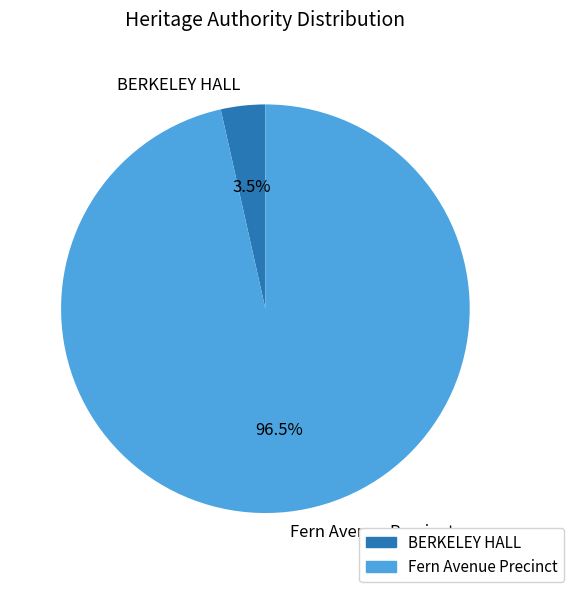

What is the smallest slice in the pie chart?

BERKELEY HALL